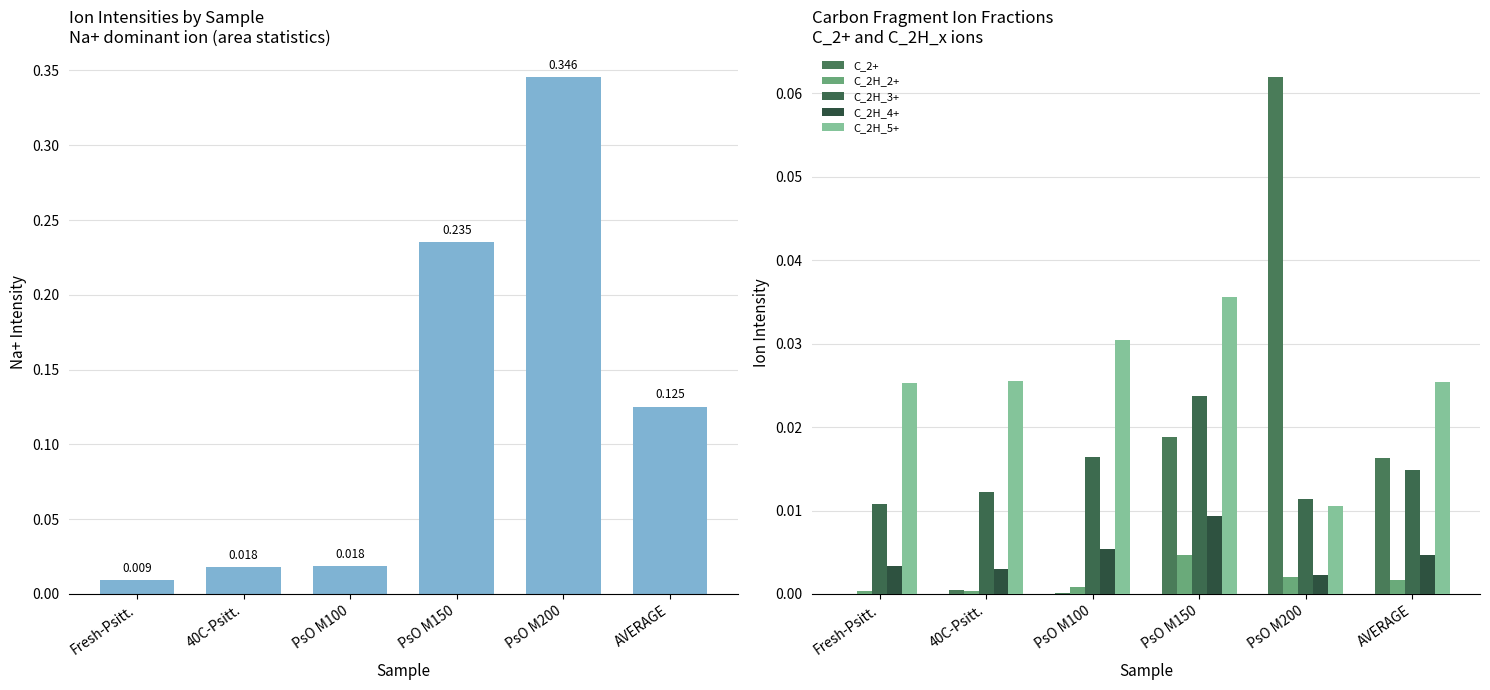

Reading left to right, transcribe all the data shown in this chart.

Na+: 0.0	0.0	0.0	0.2	0.3	0.1
C_2+: 0.0	0.0	0.0	0.0	0.1	0.0
C_2H_2+: 0.0	0.0	0.0	0.0	0.0	0.0
C_2H_3+: 0.0	0.0	0.0	0.0	0.0	0.0
C_2H_4+: 0.0	0.0	0.0	0.0	0.0	0.0
C_2H_5+: 0.0	0.0	0.0	0.0	0.0	0.0